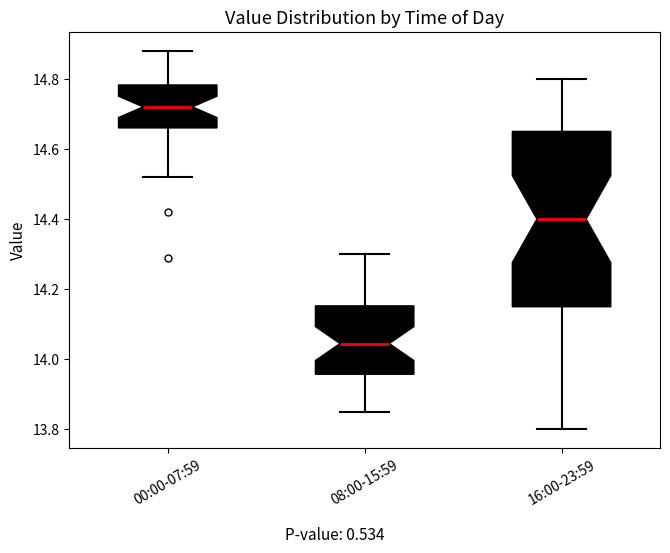

Reading left to right, read every box against the y-axis: the position of its median line, the range the box covers, and the ends of its whiskers. The values are not printed on the chart, so give them approximately, as read against the axis.

00:00-07:59: median 14.72, box 14.66 to 14.78, whiskers 14.52 to 14.88
08:00-15:59: median 14.04, box 13.96 to 14.16, whiskers 13.86 to 14.30
16:00-23:59: median 14.40, box 14.16 to 14.66, whiskers 13.80 to 14.80